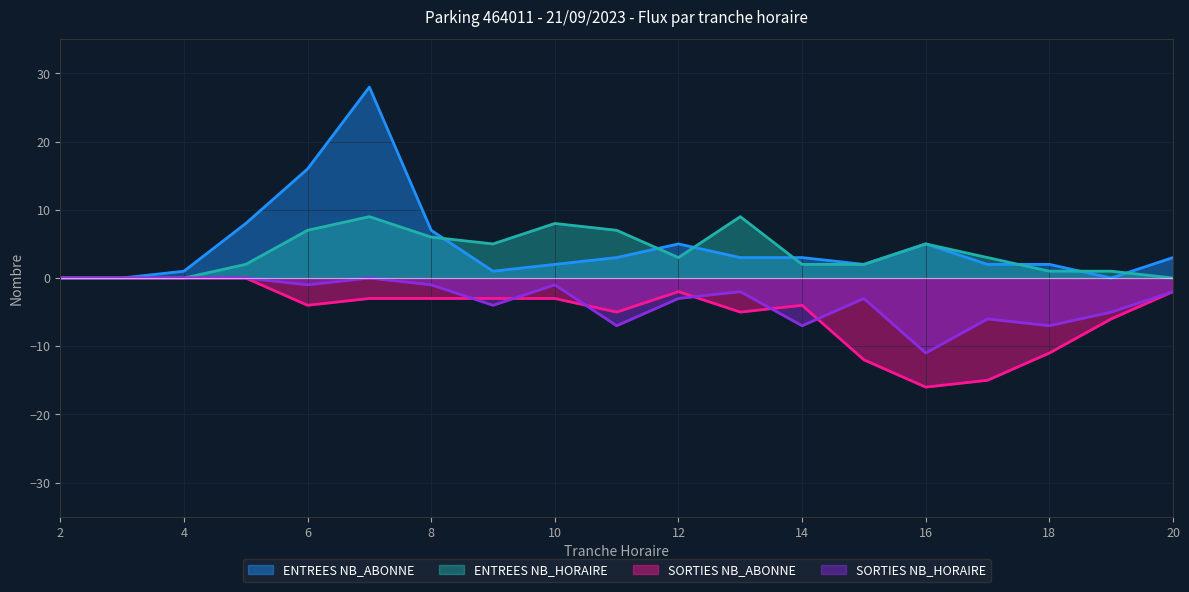

What is the difference between the maximum and minimum values in the ENTREES NB_HORAIRE series?

9